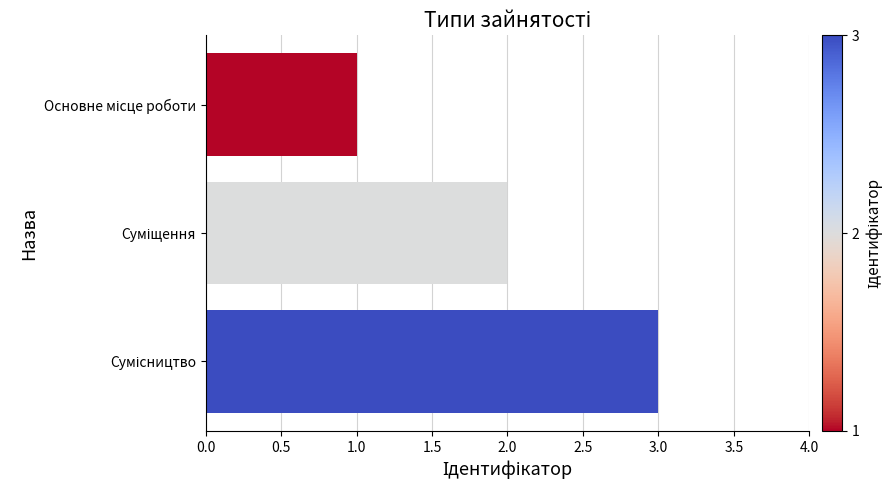

What is the maximum value shown in the chart?

3